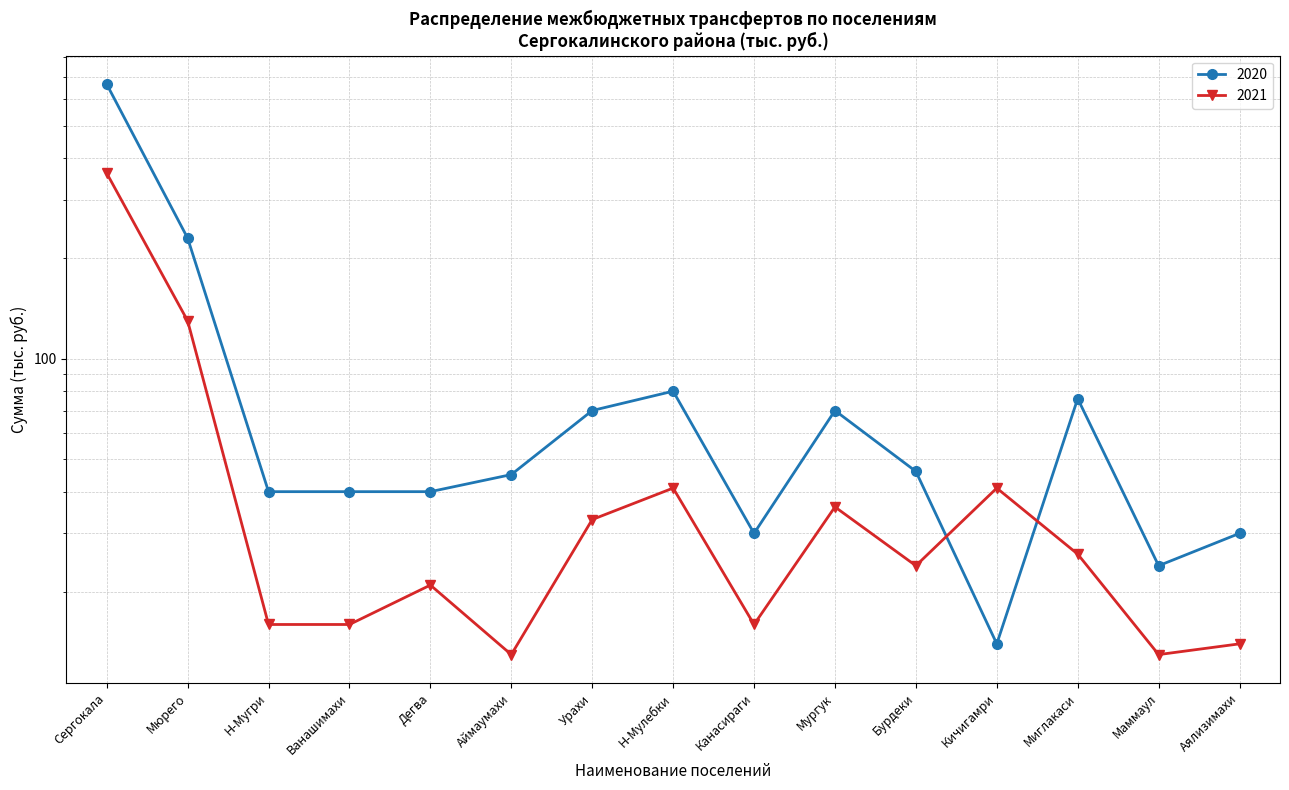

Is the value of 2020 at Мюрего greater than the value of 2021 at Н-Мулебки?

Yes